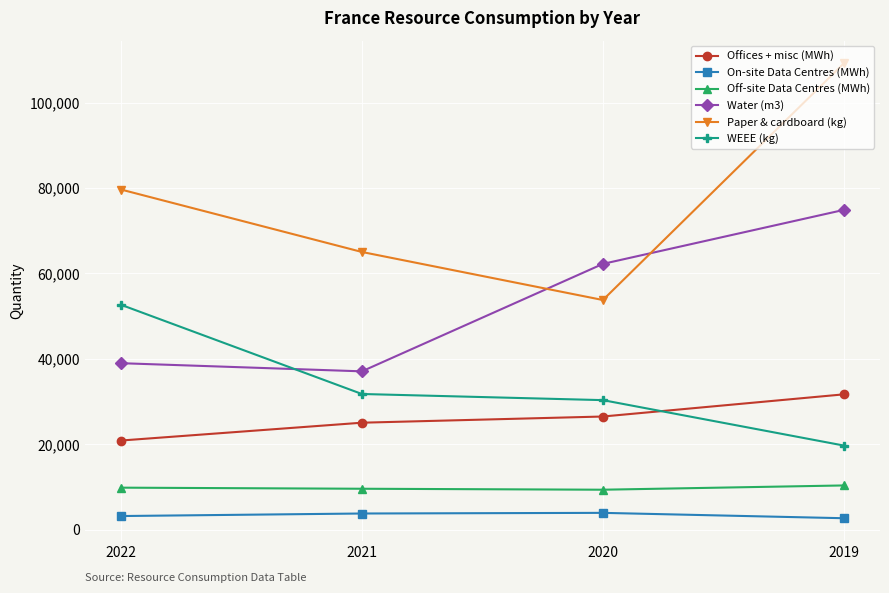

What is the difference between the maximum and minimum values in the Water (m3) series?

37784